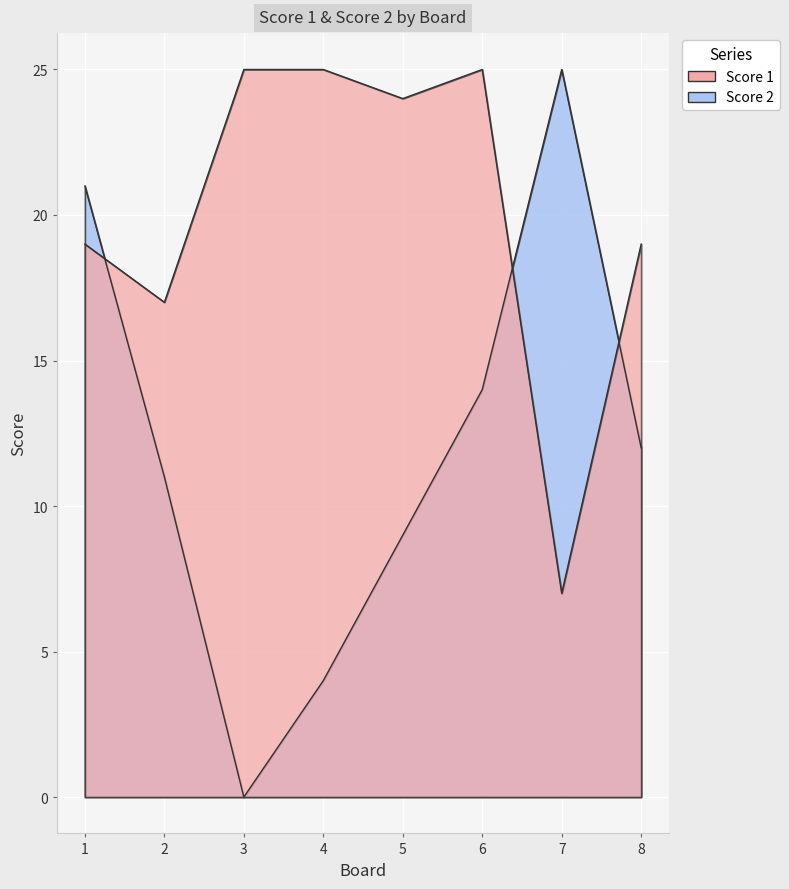

What is the total value across all series at 1?

40